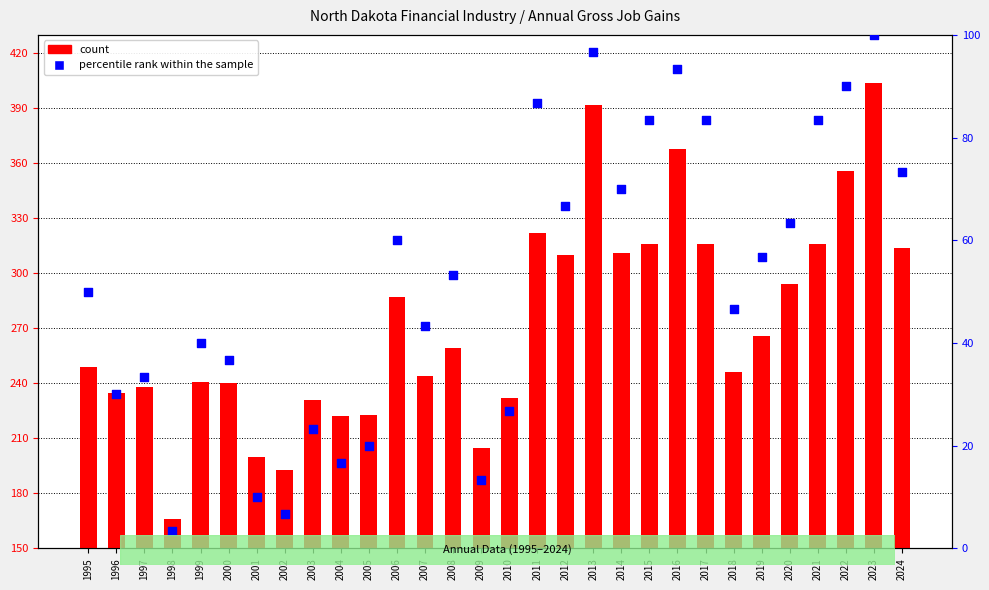

What are all the series names shown in the legend?

count, percentile rank within the sample